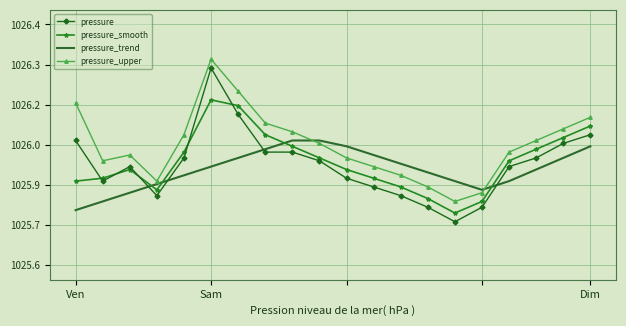

What are all the series names shown in the legend?

pressure, pressure_smooth, pressure_trend, pressure_upper